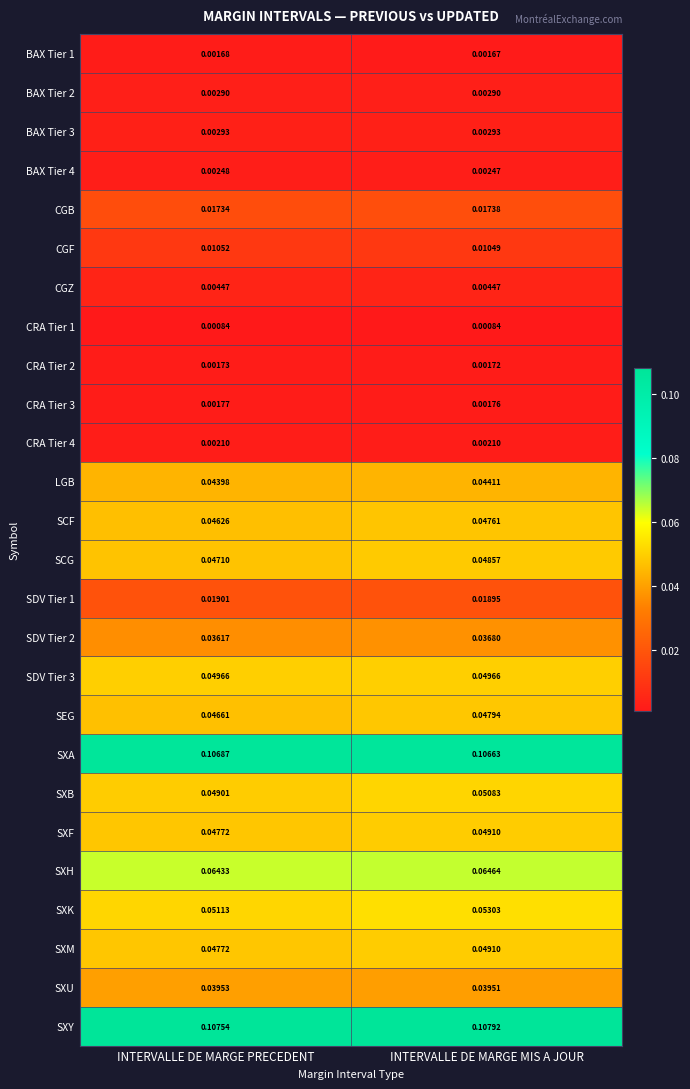

What is the total value across all series at INTERVALLE DE MARGE PRECEDENT?

0.9